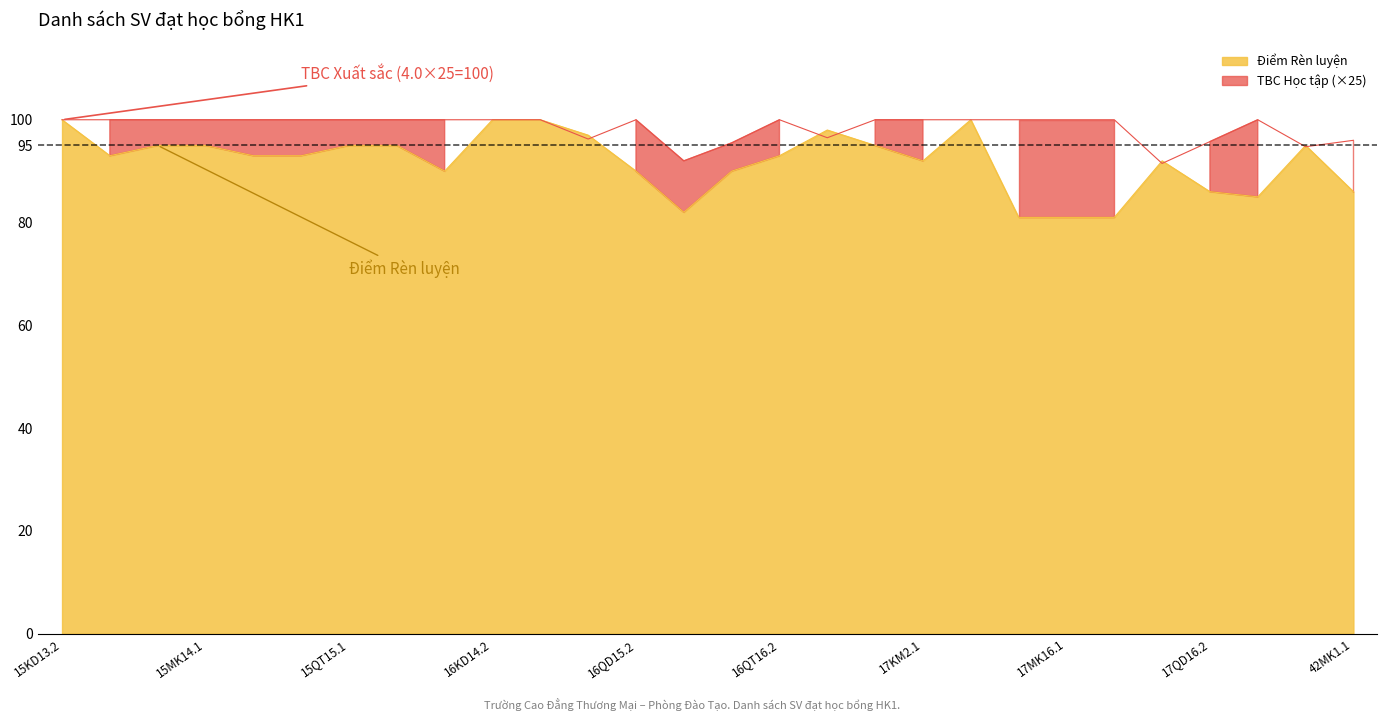

How many intersections are there between Điểm Rèn luyện and TBC (Học tập)?

7